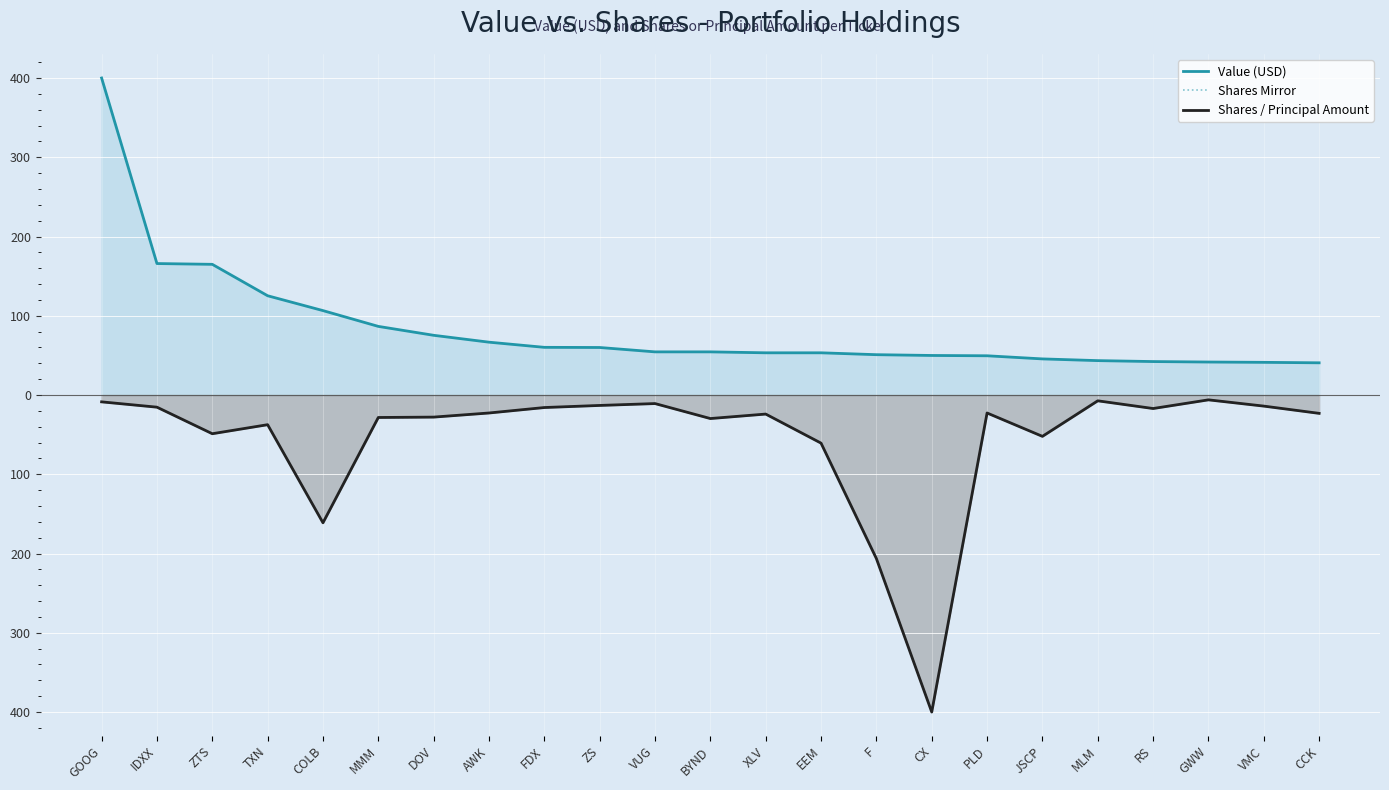

Reading right to left, list all the values displayed in this chart.

Value (USD): 40.6	41.2	41.6	42.2	43.4	45.6	49.5	49.9	50.9	53.3	53.3	54.4	54.4	60.0	60.2	66.7	75.3	86.6	106.5	125.2	164.9	165.9	400.0
Shares Mirror: -23.1	-14.0	-6.1	-17.0	-7.3	-52.2	-22.7	-400.0	-206.4	-60.7	-24.0	-29.7	-10.8	-13.2	-15.8	-22.7	-27.9	-28.4	-161.2	-37.4	-48.8	-15.3	-8.6
Shares / Principal Amount: -23.1	-14.0	-6.1	-17.0	-7.3	-52.2	-22.7	-400.0	-206.4	-60.7	-24.0	-29.7	-10.8	-13.2	-15.8	-22.7	-27.9	-28.4	-161.2	-37.4	-48.8	-15.3	-8.6